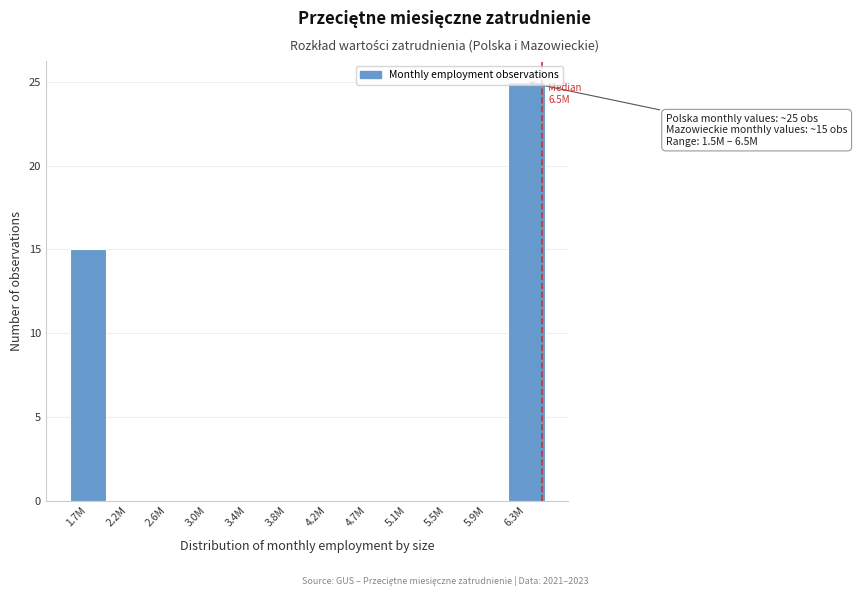

Is it true that the value at 5.9M is -11?

False